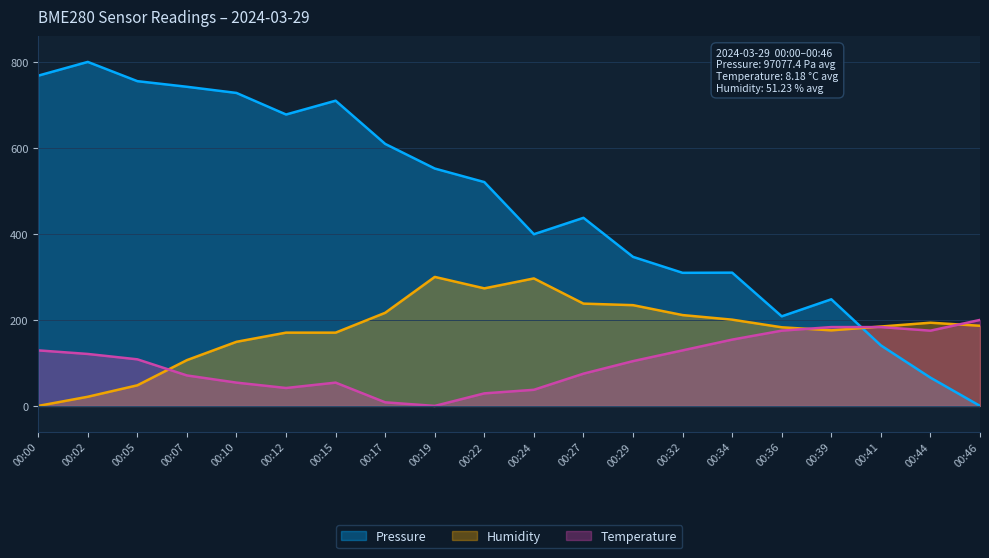

How many times do Temperature and Pressure cross each other?

1